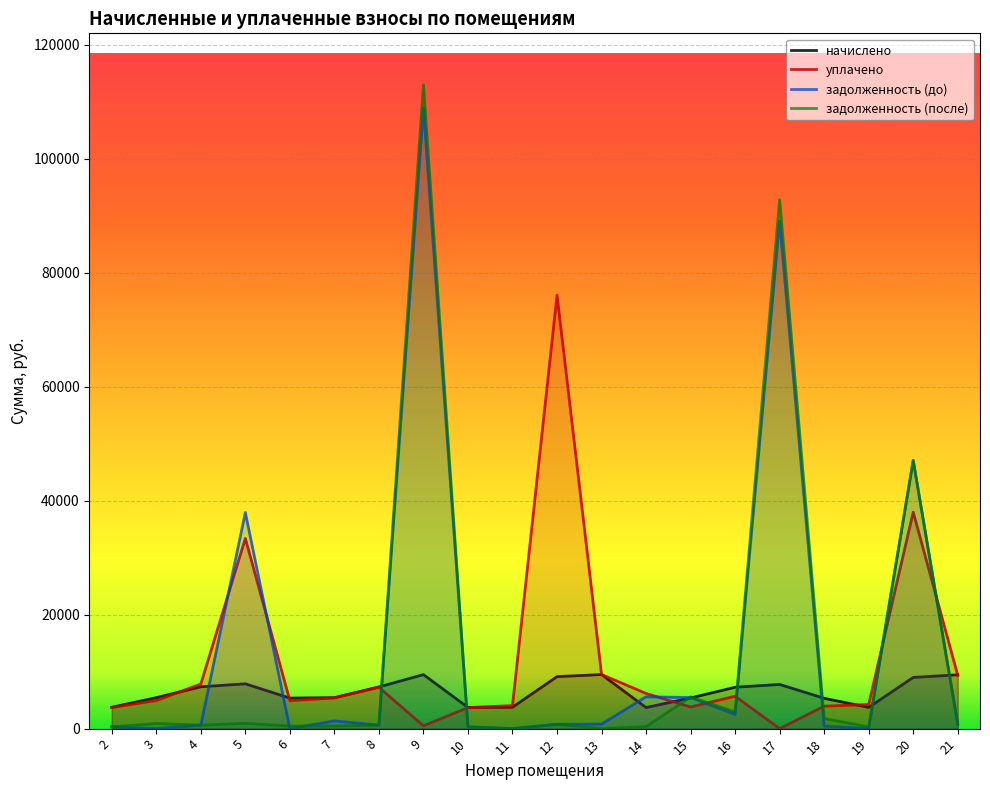

How many lines are shown in the chart?

4